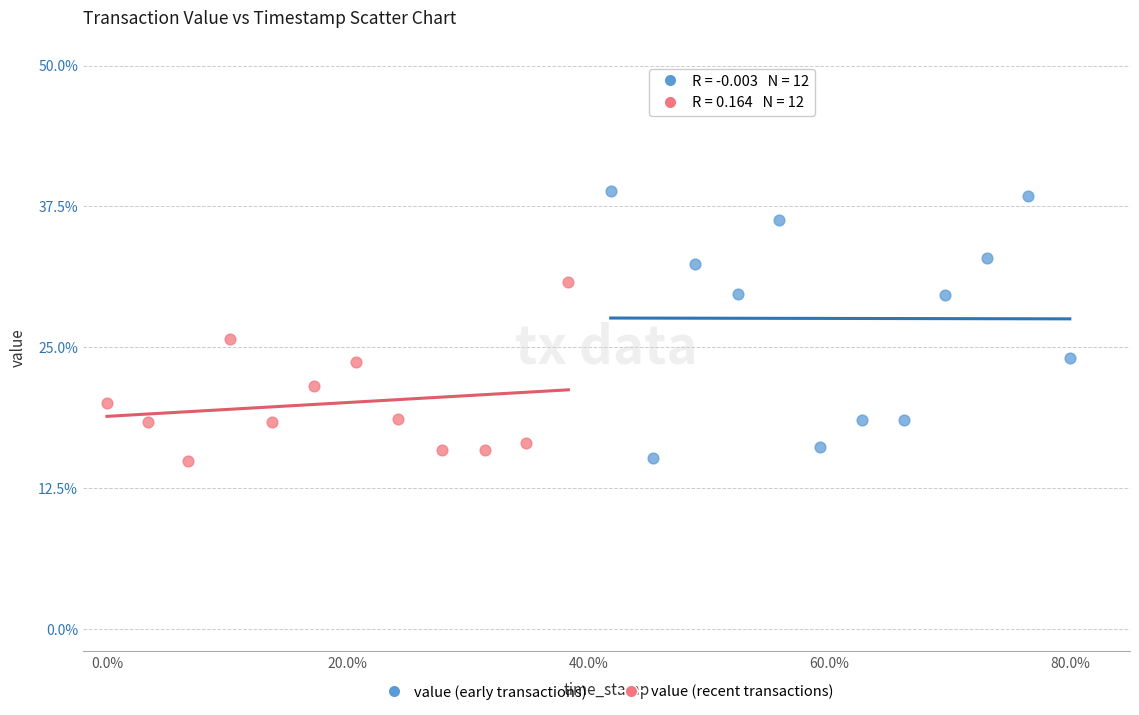

Which series reaches the maximum Y coordinate?

value (early transactions)